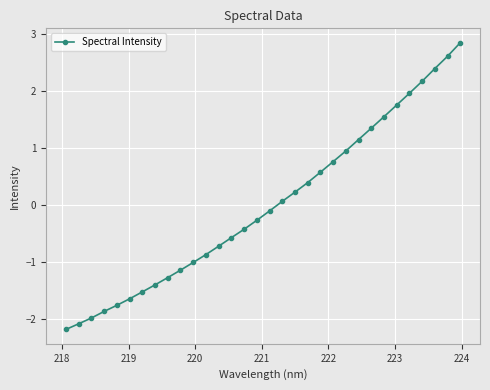

What is the value of the 1st point from the left?

-2.2